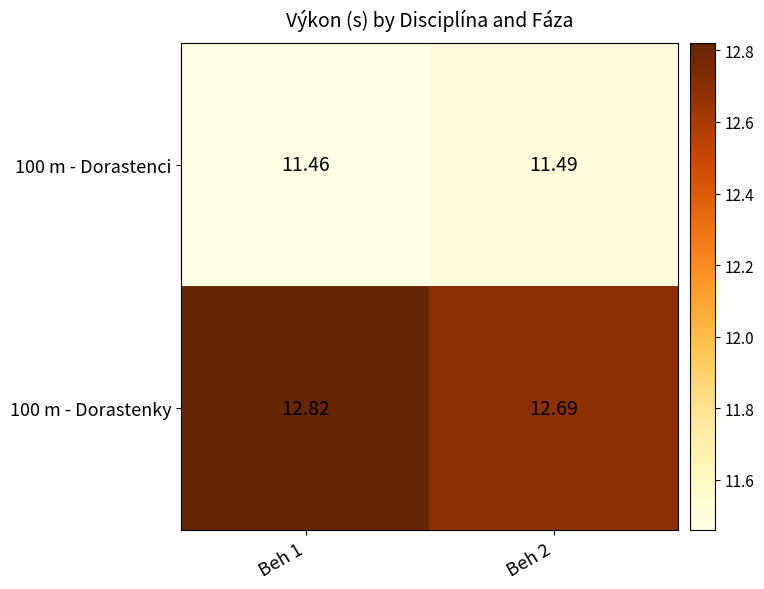

Between Beh 2 and Beh 1, which is larger?

Beh 2